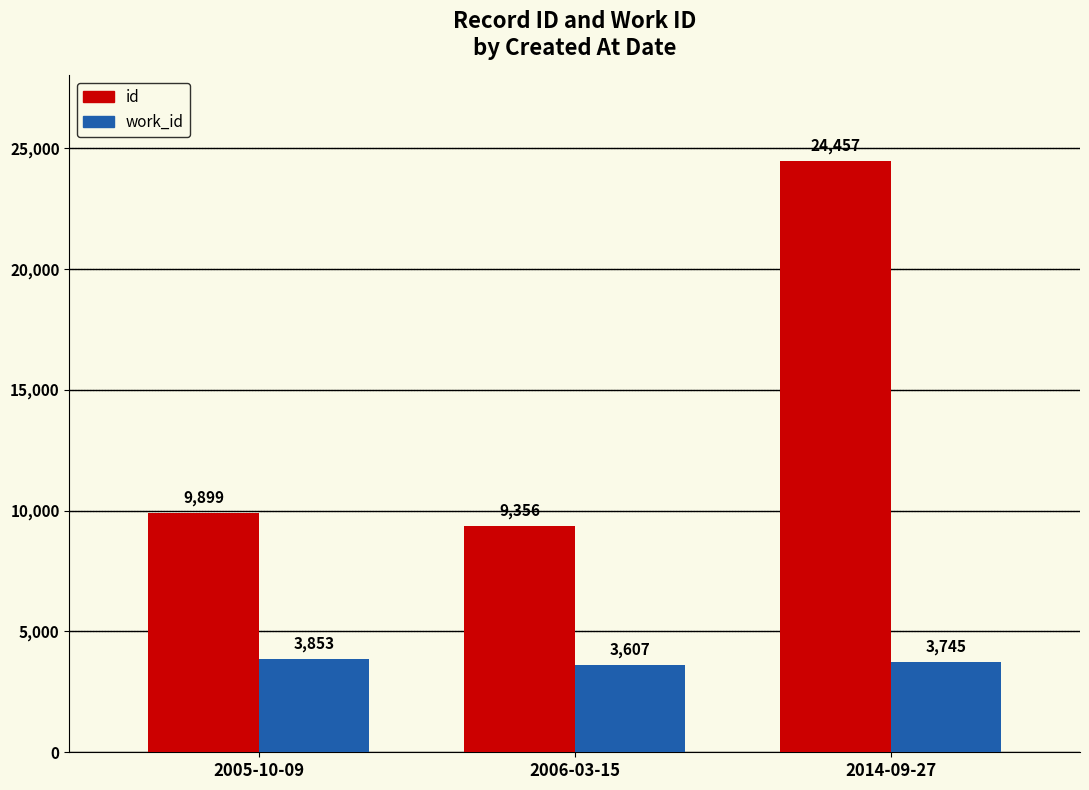

At which category is the sum across all series the highest?

2014-09-27